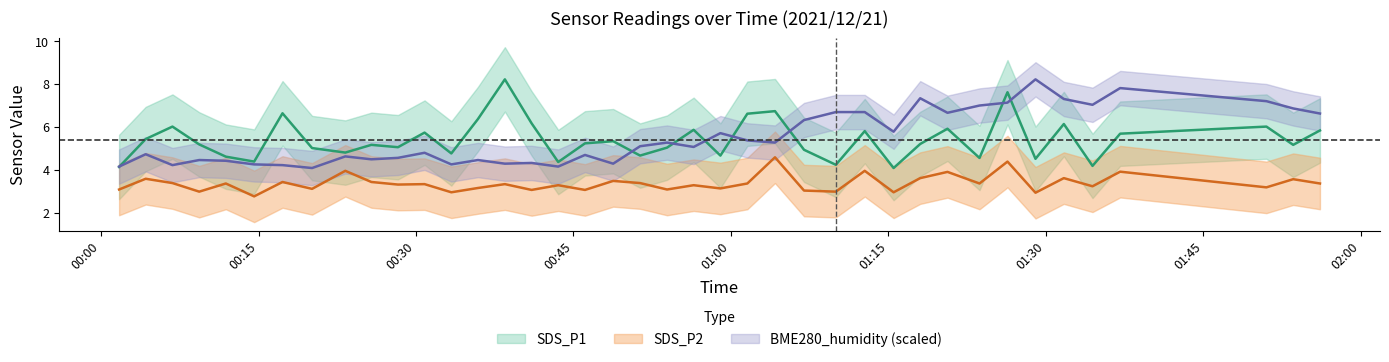

Which label corresponds to the largest value in the chart?

2021/12/21 00:38:28